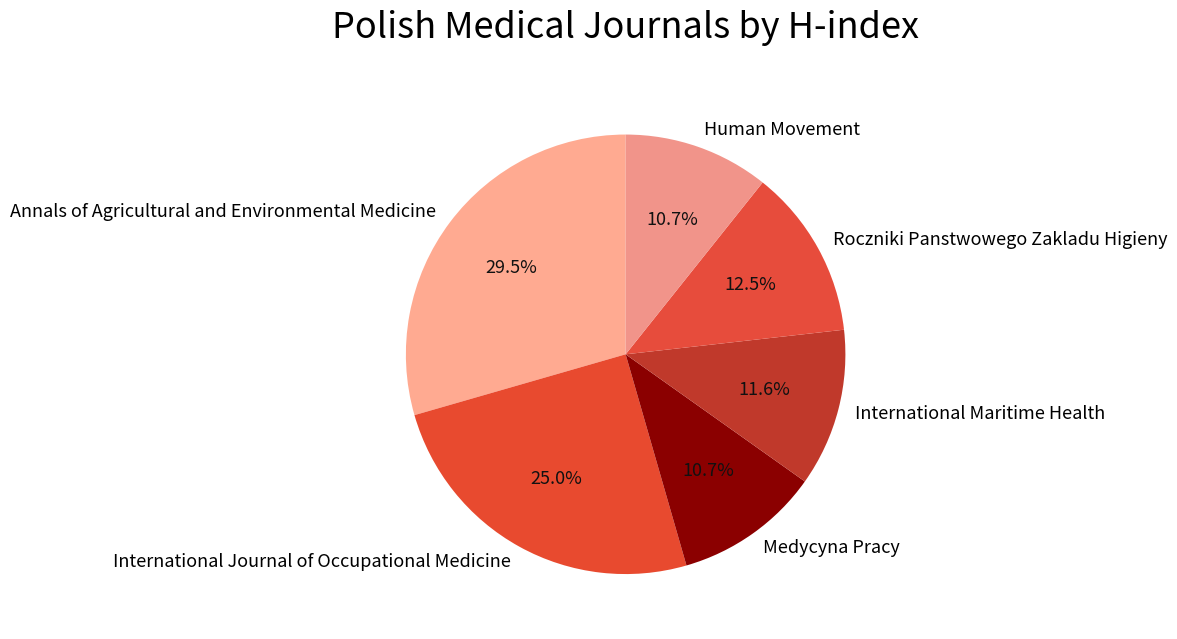

To the nearest percent, what portion does Medycyna Pracy represent?

11%